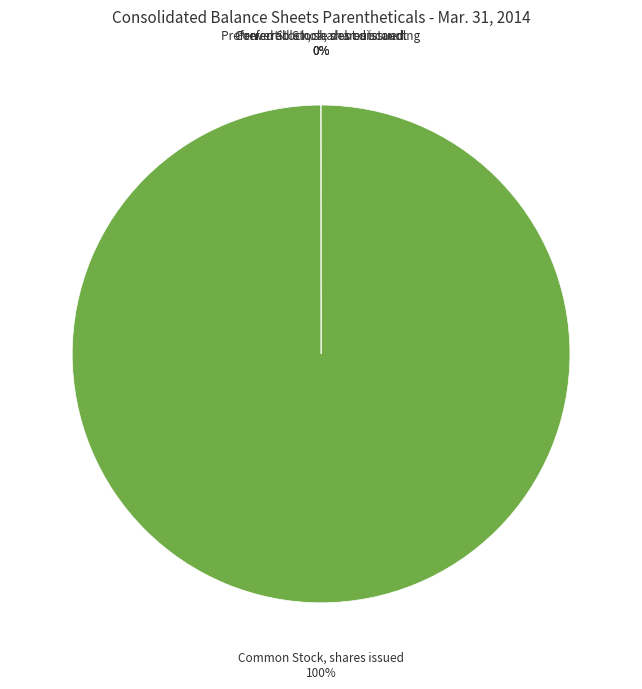

True or false: Common Stock, shares issued accounts for 90% of the total.

False